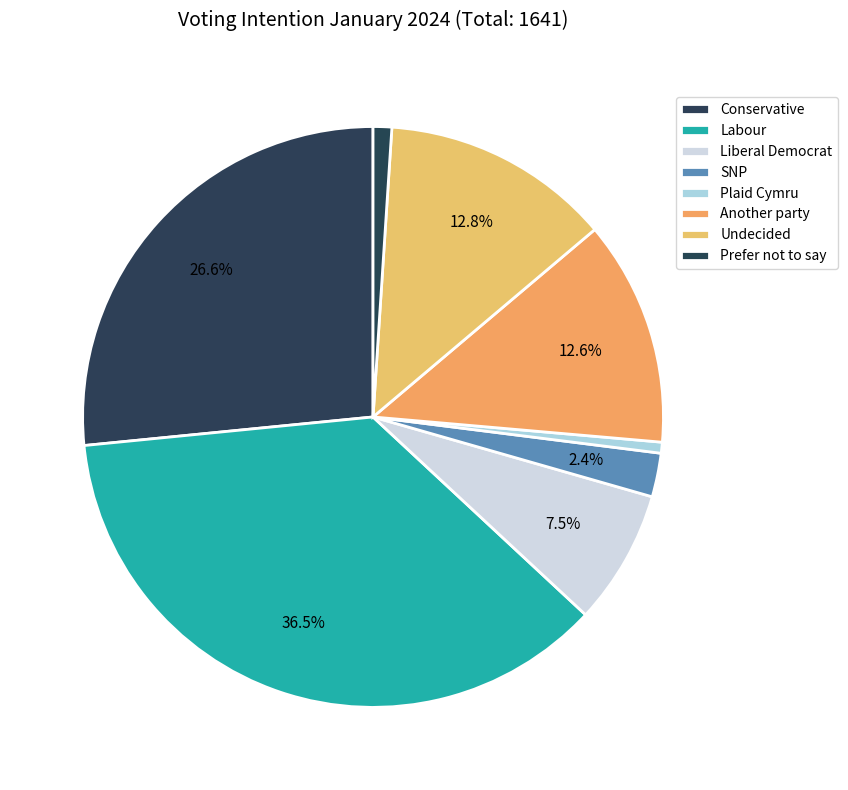

Which category has the smallest portion of the pie?

Plaid Cymru